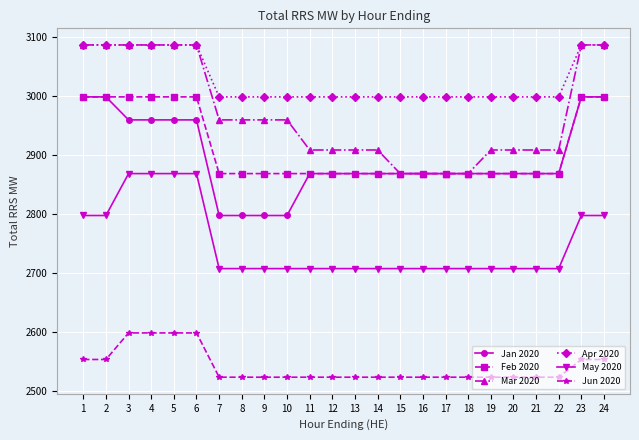

Which series has the largest total across all categories?

Apr 2020